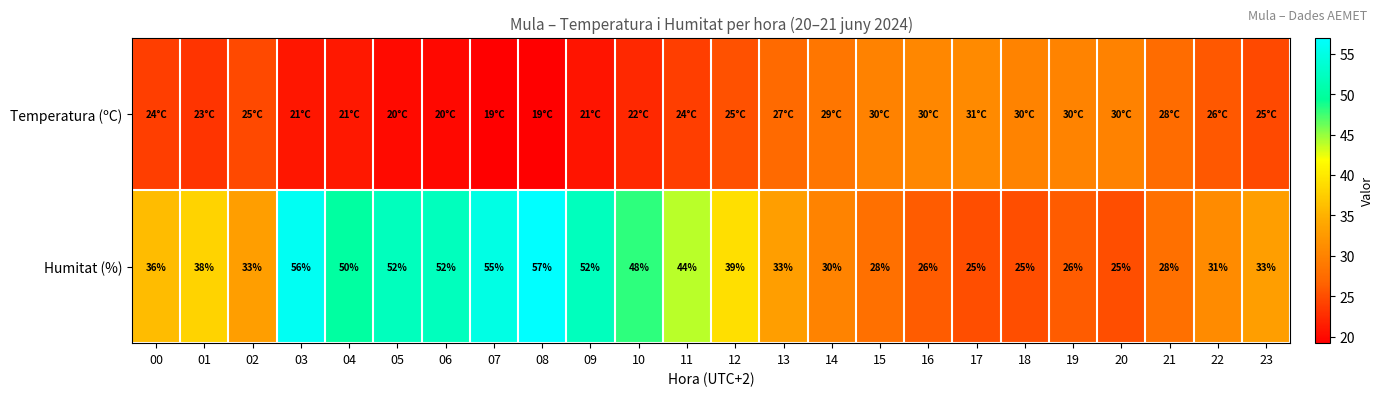

What is the average value of the Humitat (%) series?

38.4